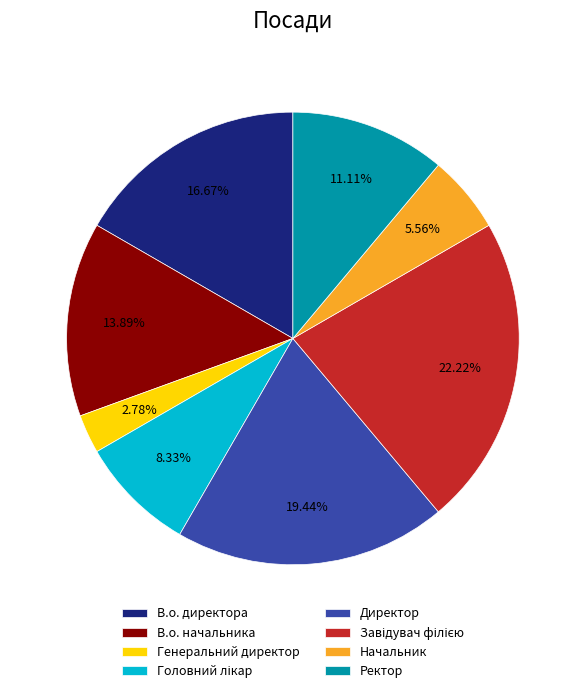

What is the ratio of the value at Начальник to the value at Генеральний директор?

2.0